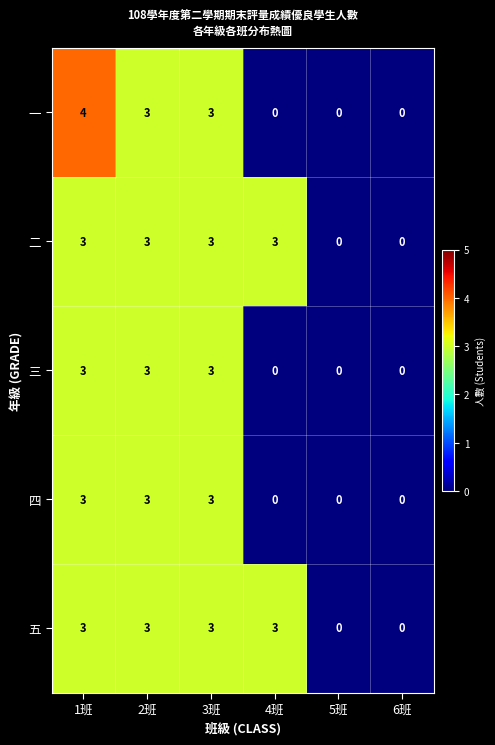

At which category does the chart reach its peak across all series?

1班